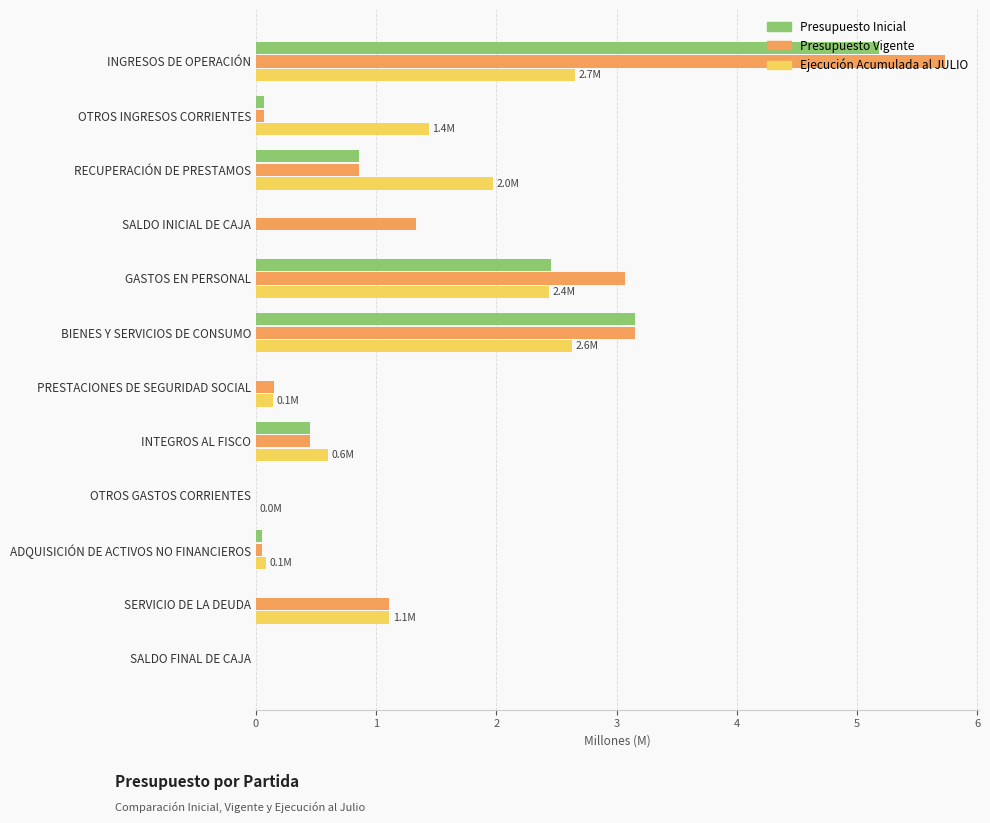

Is it true that Presupuesto Vigente equals 0.9 at RECUPERACIÓN DE PRESTAMOS?

True